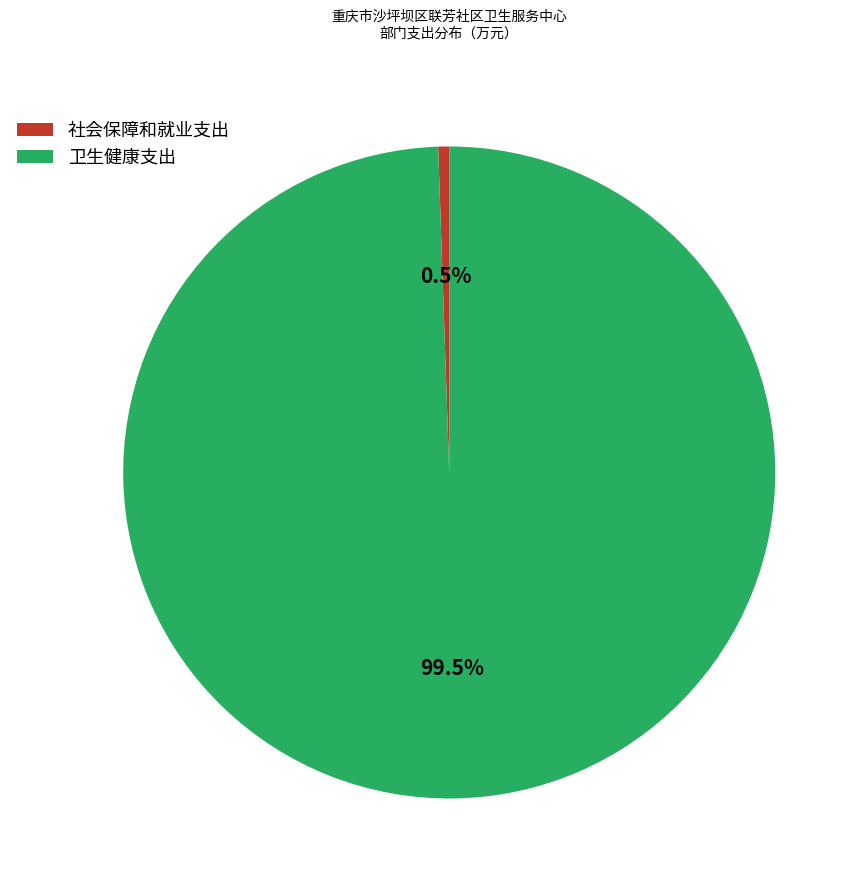

Approximately how many times larger is the value at 卫生健康支出 compared to 社会保障和就业支出?

183.6